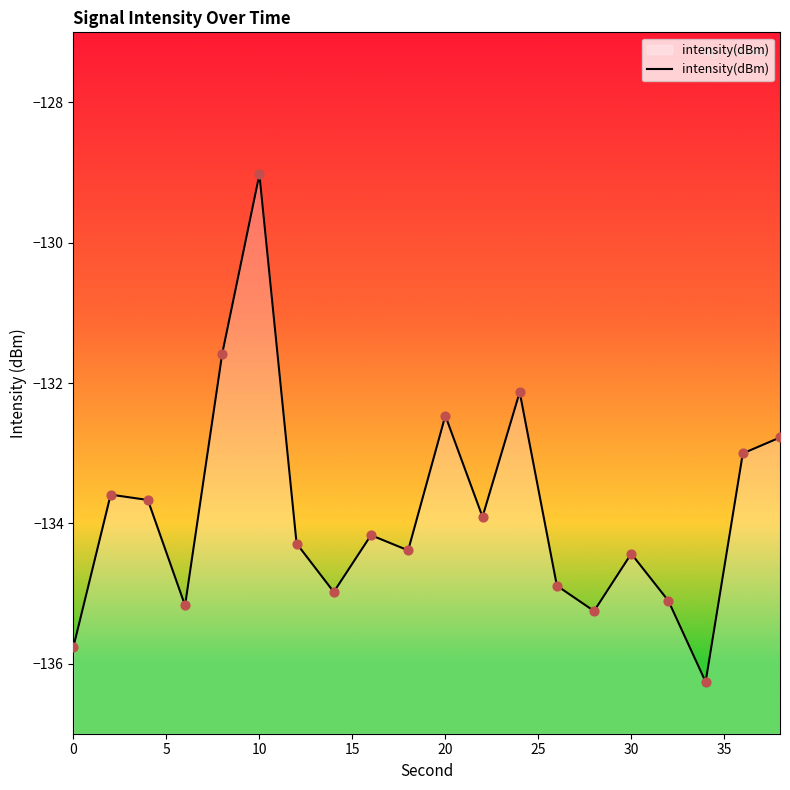

What is the change in value from 0 to 12?

+1.5